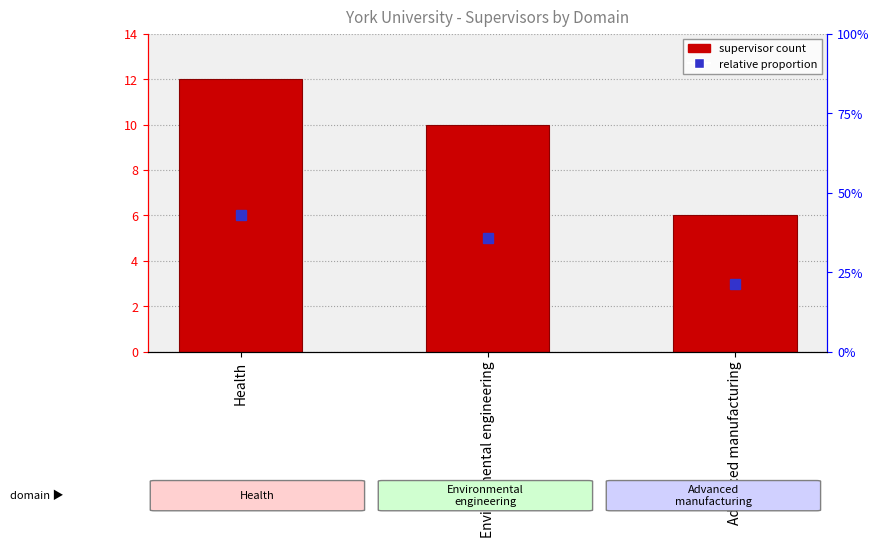

How many values are below 10?

1